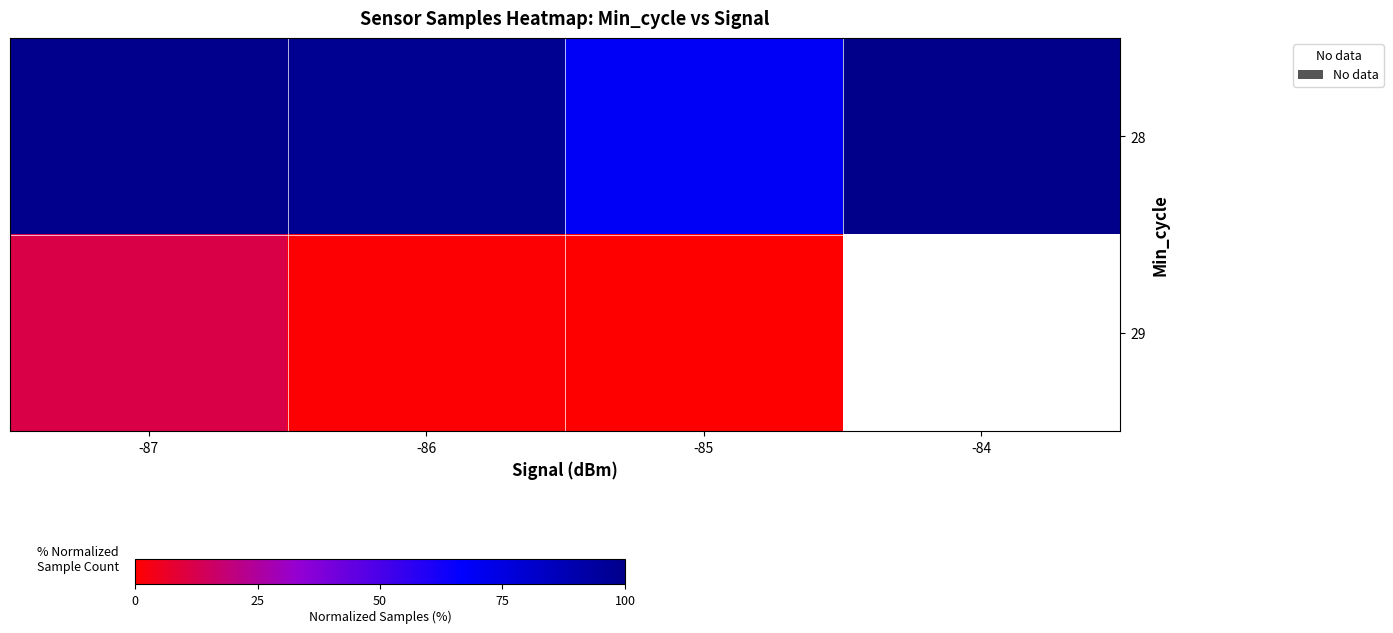

Which series changed the most between -86 and -84?

28